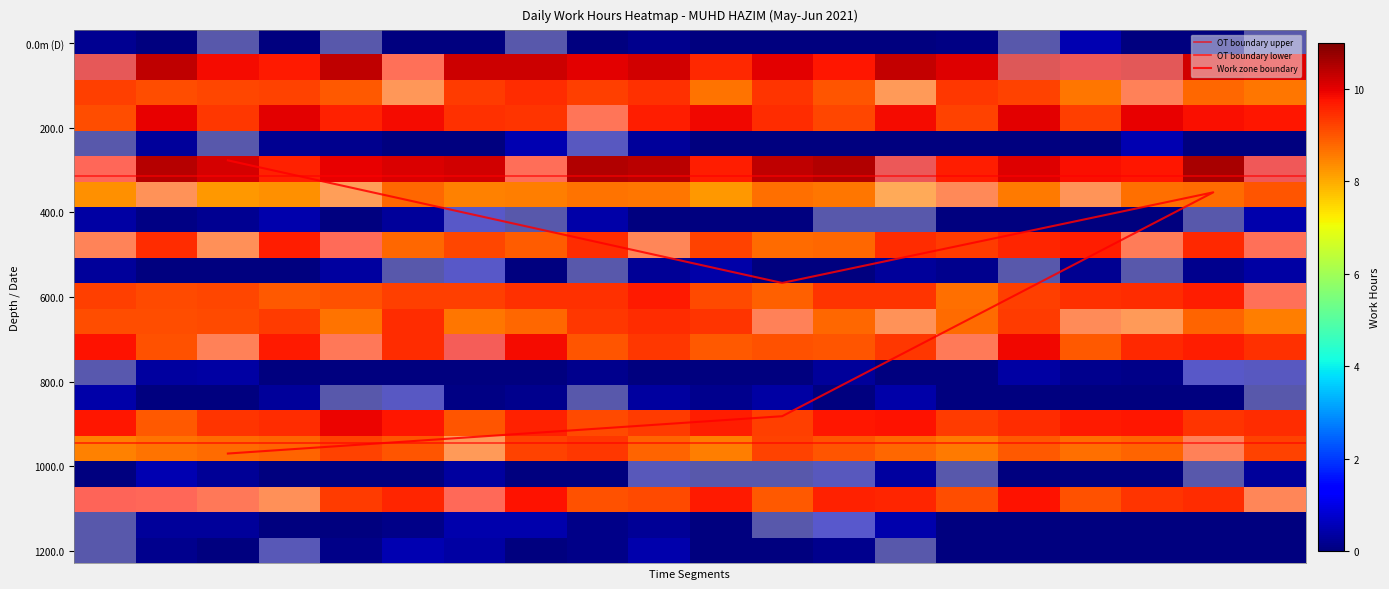

What is the total value across all series at 31?

112.0